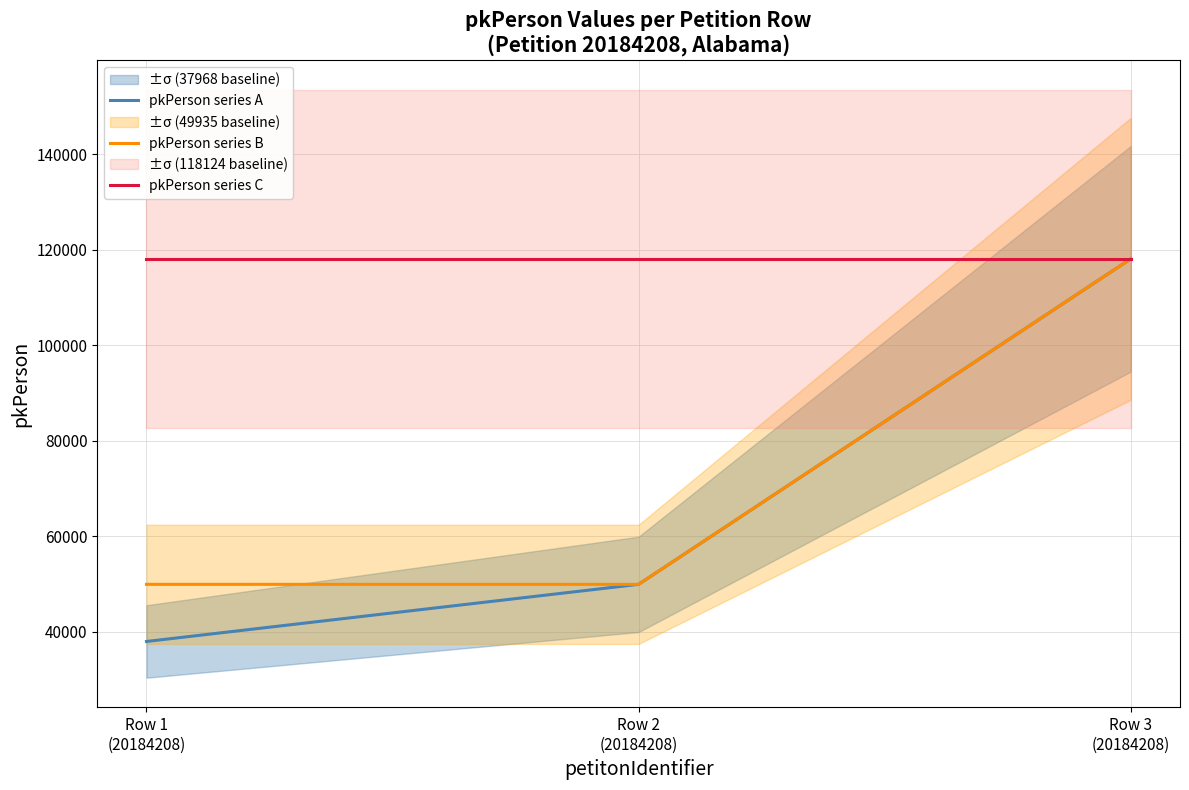

What is the maximum value for pkPerson series C?

118124